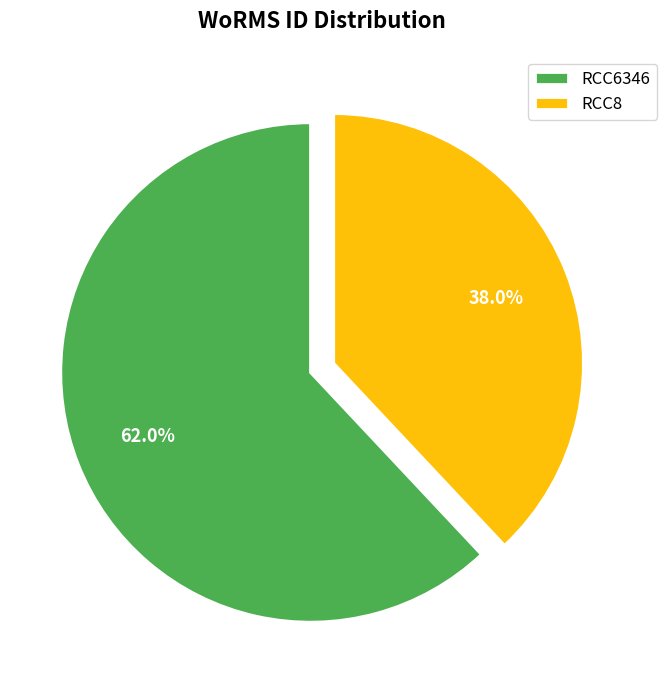

Combined, do RCC6346 and RCC8 account for over 50%?

Yes